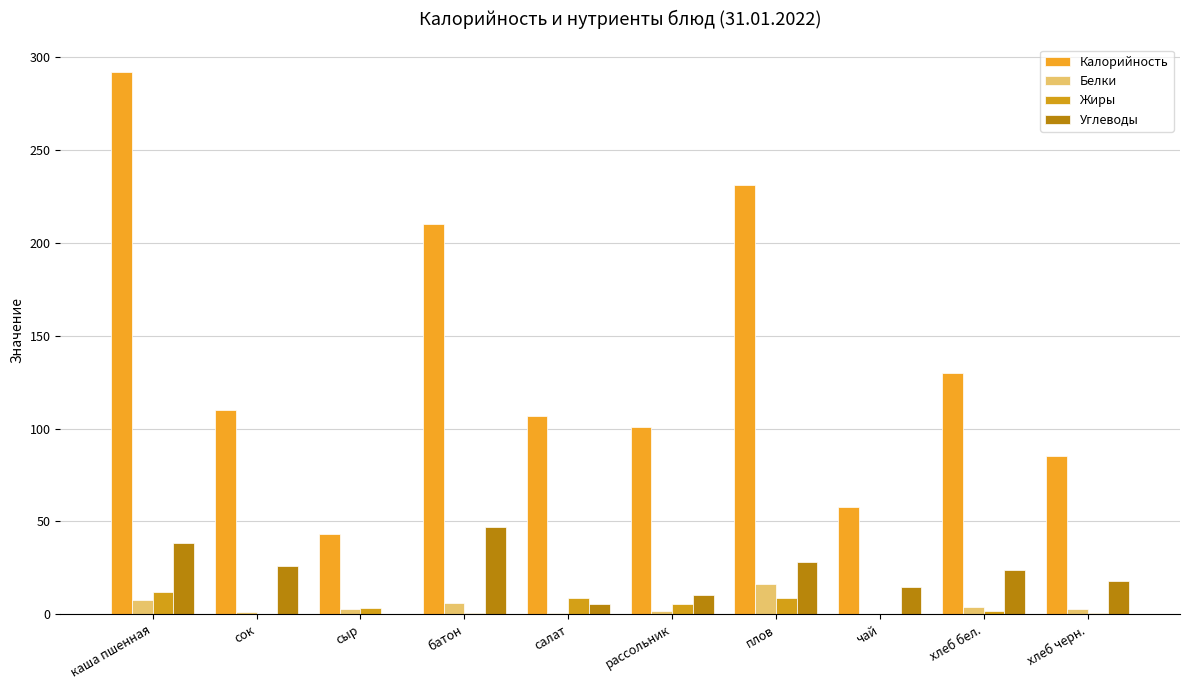

Count the number of categories in the chart.

10